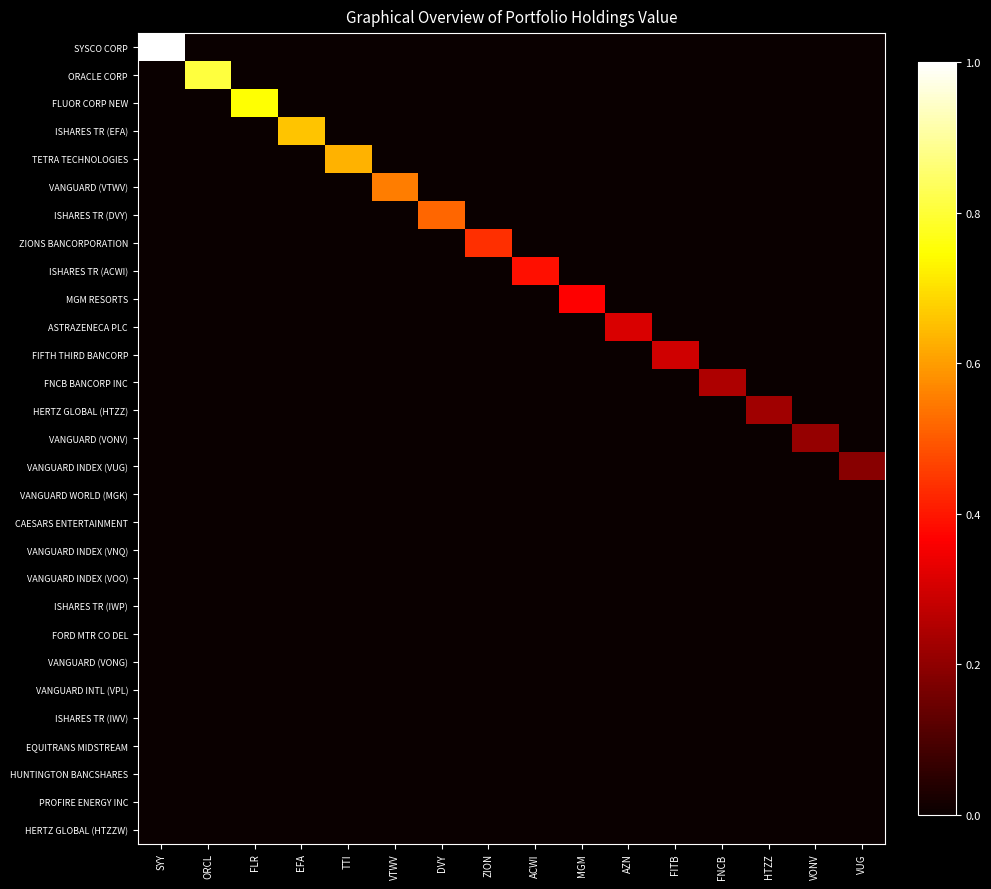

Between TTI and FLR, which is larger?

TTI